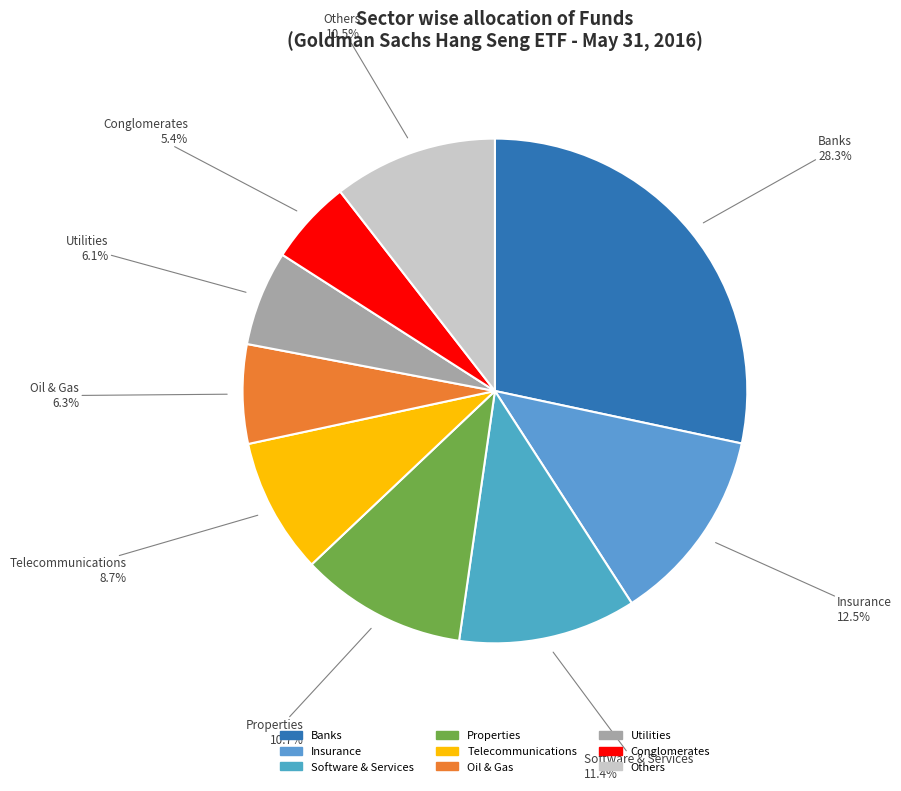

How many segments does this pie chart have?

9